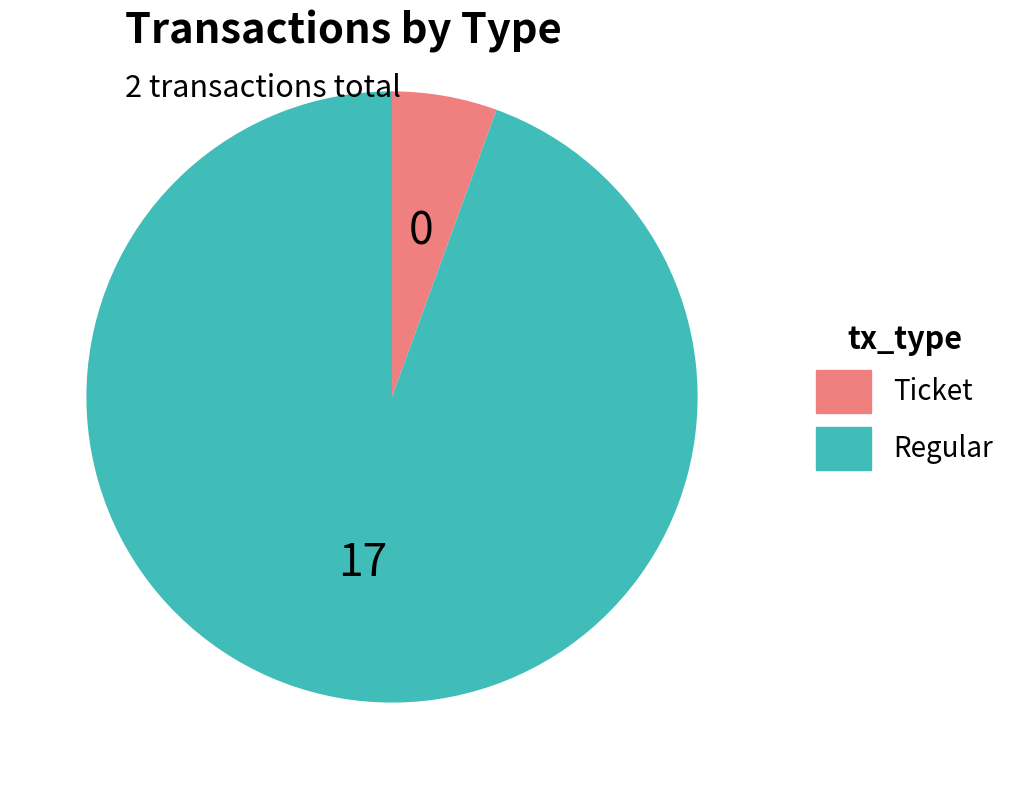

Which category has the biggest portion of the pie?

Regular